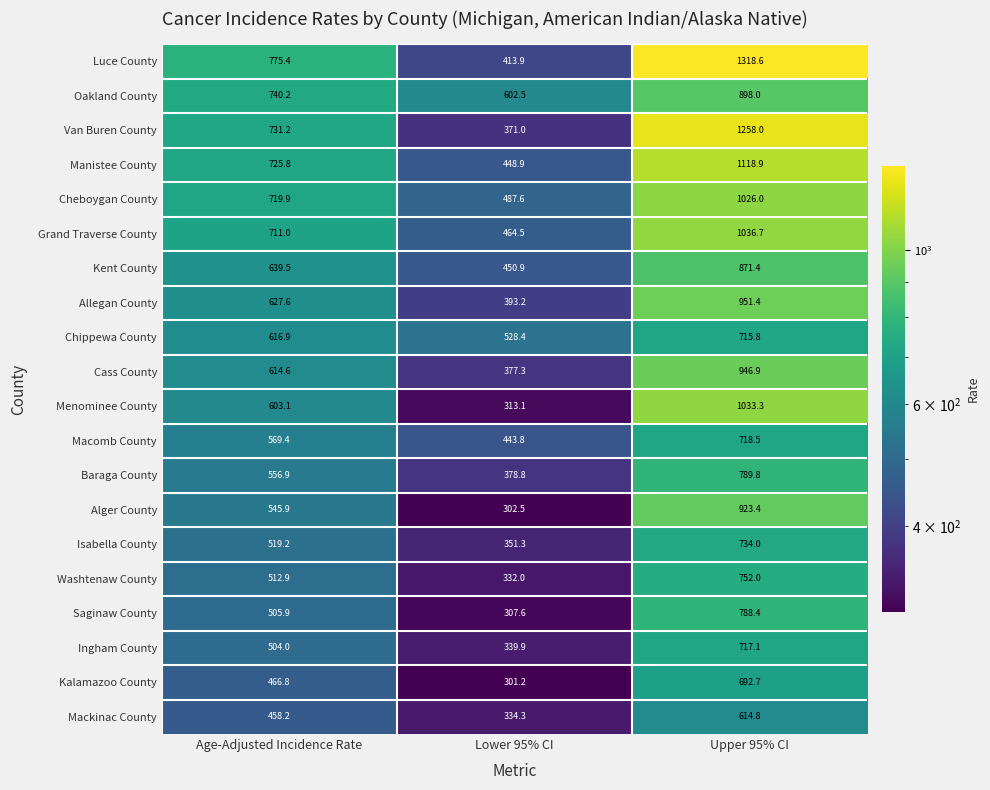

What value does the Ingham County series have at Upper 95% CI?

717.1